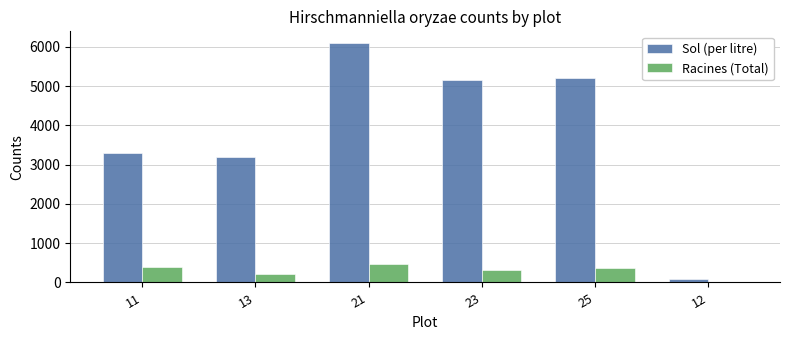

What value does the Racines (Total) series have at 25, to the nearest 10?

380